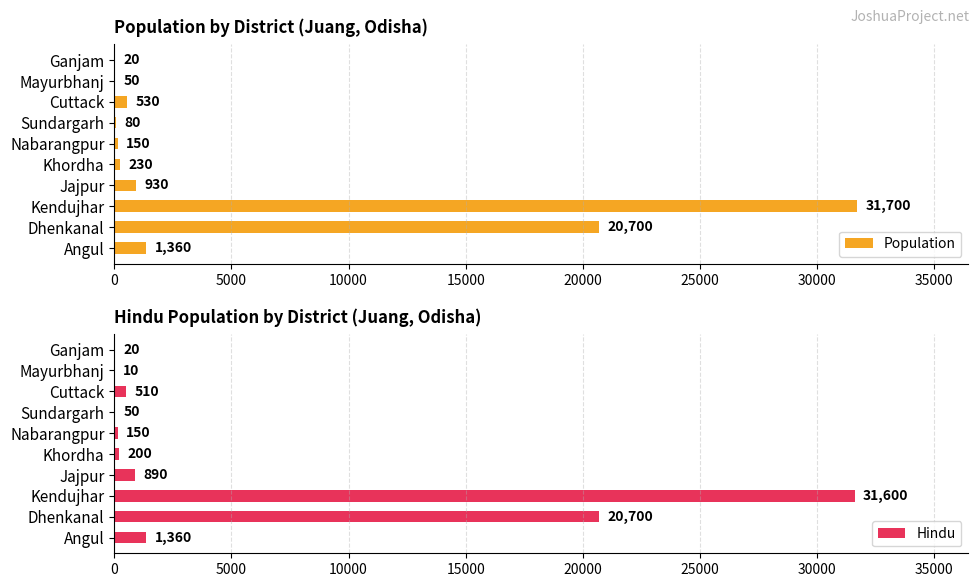

How many data points in Population are above 530?

4